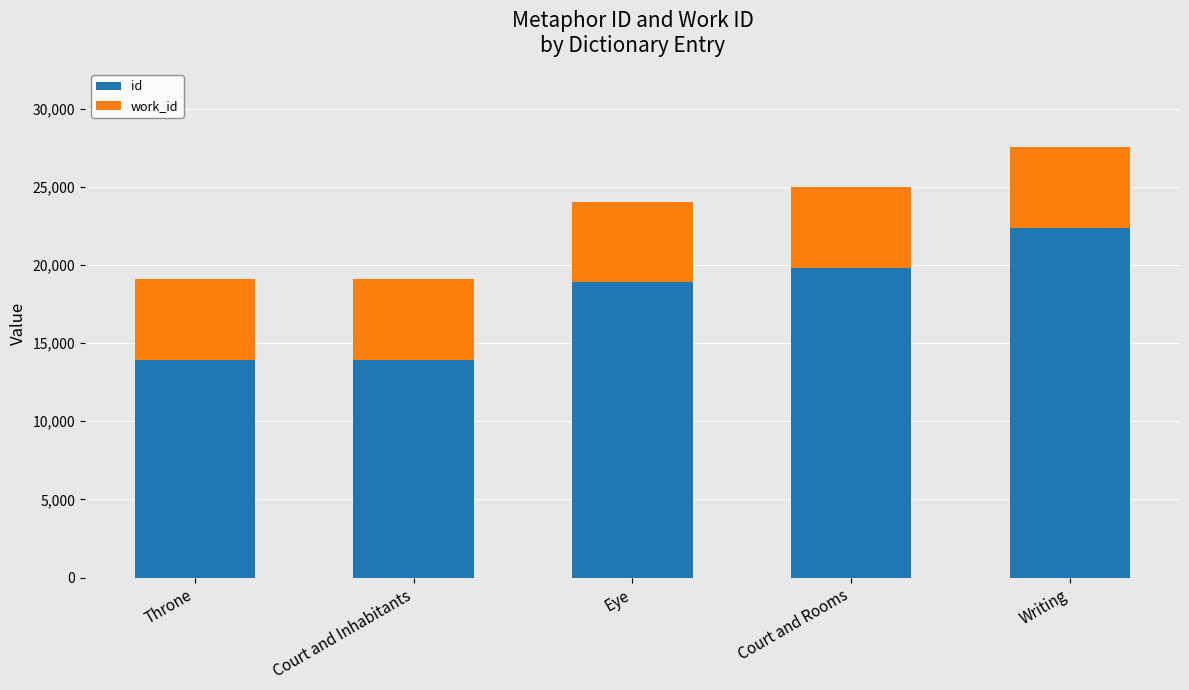

True or false: id has a value of 23245 at Court and Inhabitants.

False